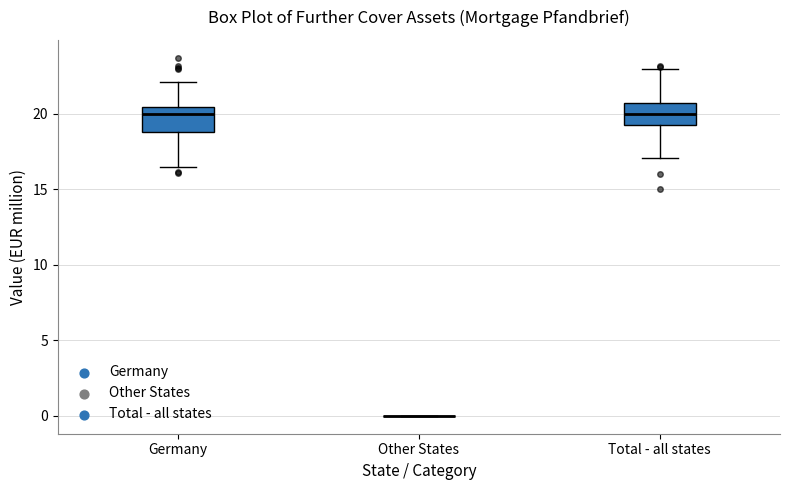

Reading left to right, transcribe this box plot: for each box, give where its median line is, the range the box spans, and where its two whiskers end, as read against the y-axis. The values are not printed on the chart, so give them approximately, as read against the axis.

Germany: median 20.0, box 19.0 to 20.5, whiskers 16.5 to 22.0
Other States: box collapsed to a line at 0.0, whiskers 0.0 to 0.0
Total - all states: median 20.0, box 19.0 to 20.5, whiskers 17.0 to 23.0